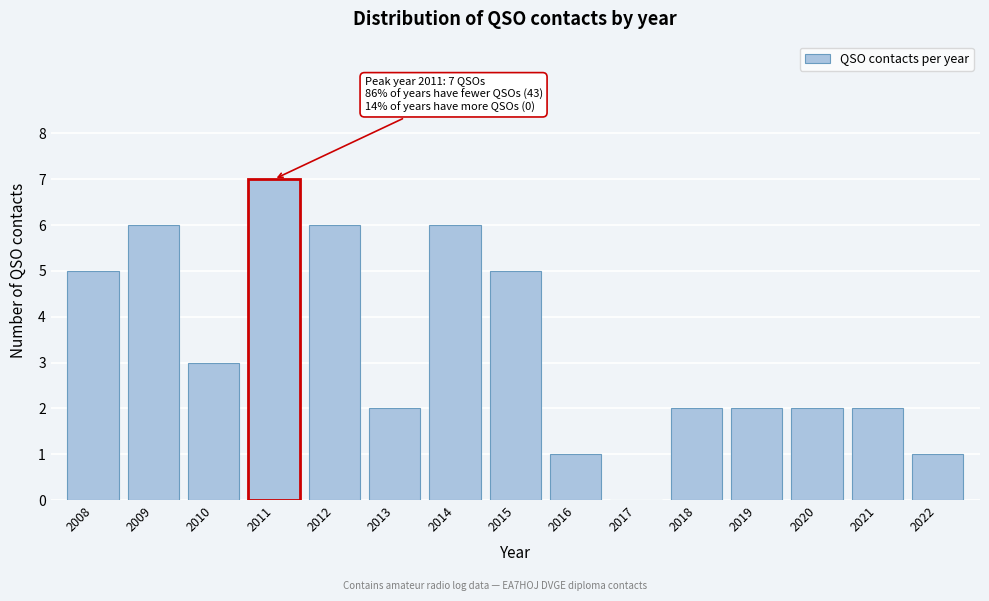

Reading left to right, list all the values displayed in this chart.

2008=5	2009=6	2010=3	2011=7	2012=6	2013=2	2014=6	2015=5	2016=1	2017=0	2018=2	2019=2	2020=2	2021=2	2022=1